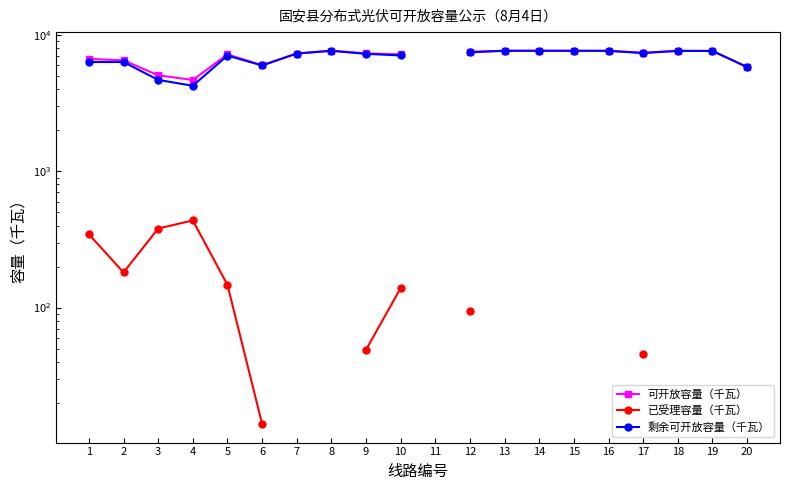

List the series in order of their peak value, highest first.

可开放容量（千瓦）, 剩余可开放容量（千瓦）, 已受理容量（千瓦）